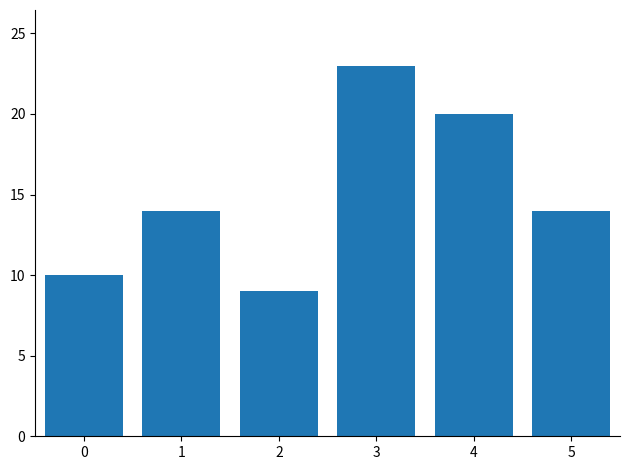

What is the smallest value displayed?

9